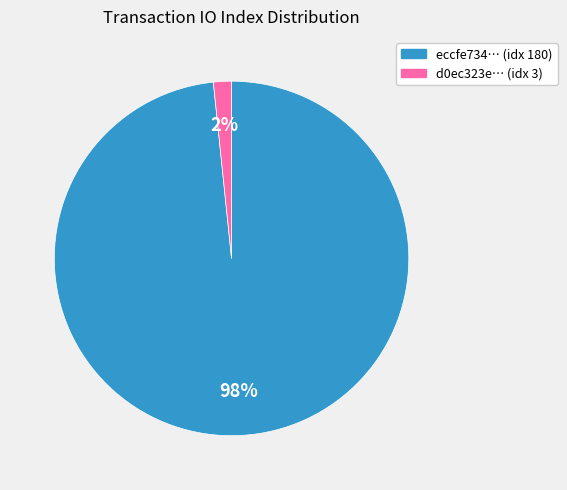

How many slices are in this pie chart?

2